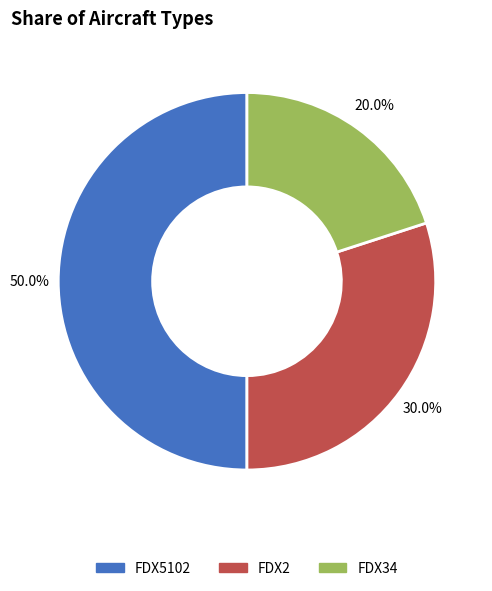

What percentage is the FDX2 slice, to the nearest percent?

30%